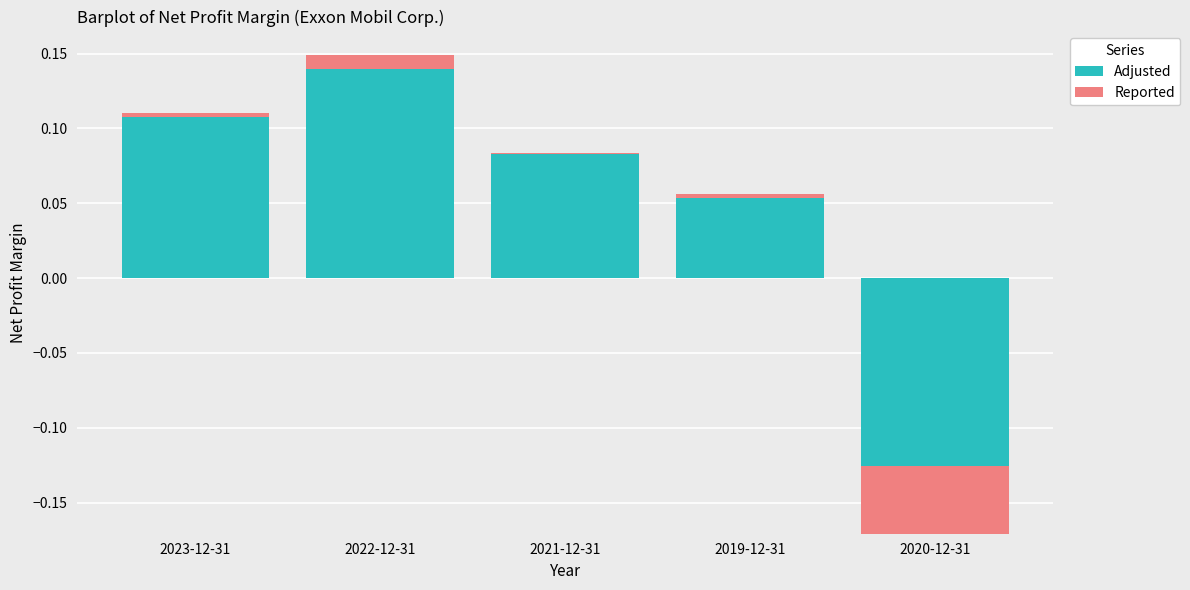

Rank the series by their average value, from lowest to highest.

Reported, Adjusted